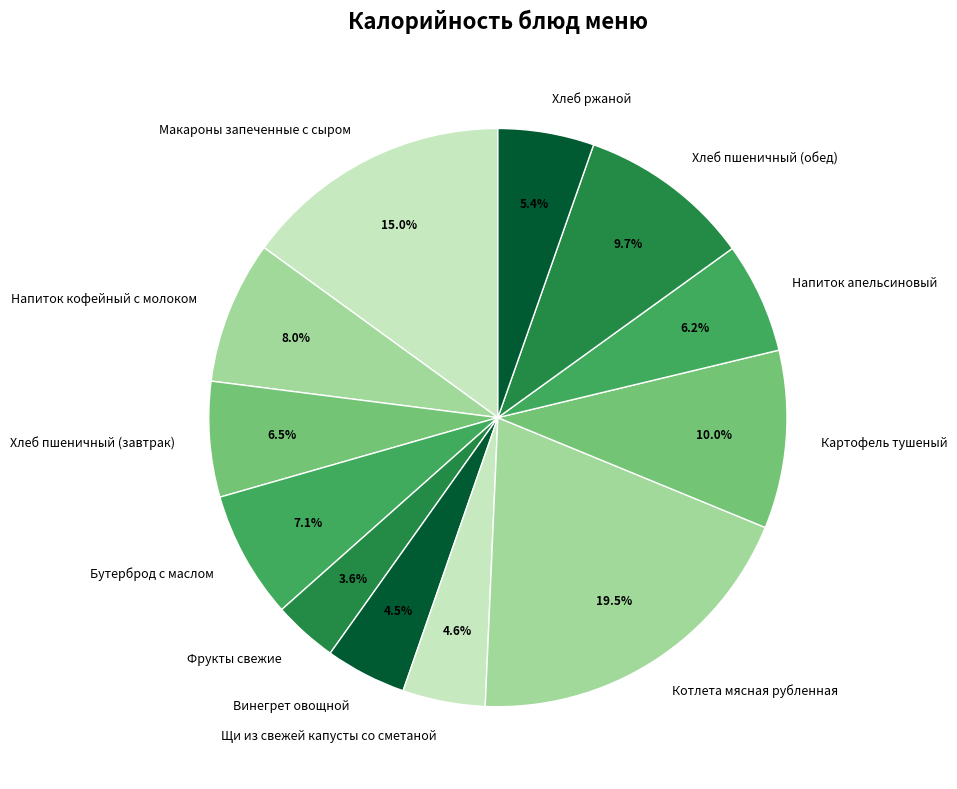

To the nearest percent, what portion does Хлеб ржаной represent?

5%